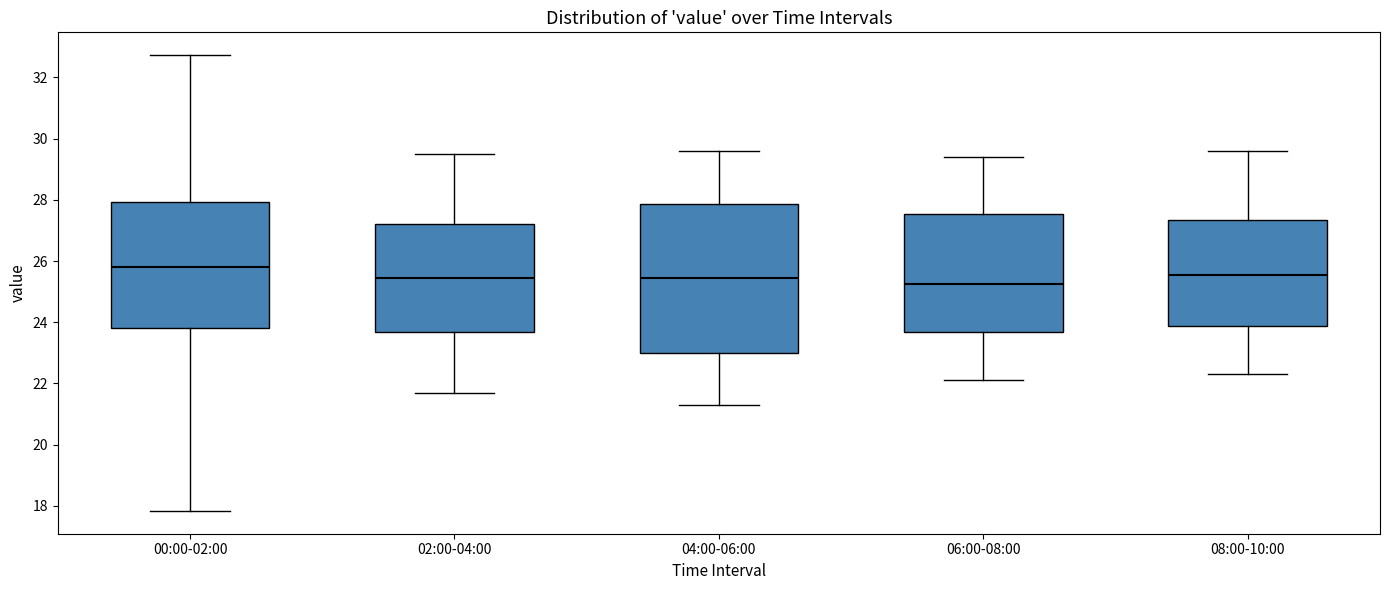

Where does the lower whisker of the box for 00:00-02:00 end on the y-axis? The values are not printed on the chart, so give them approximately, as read against the axis.

17.8